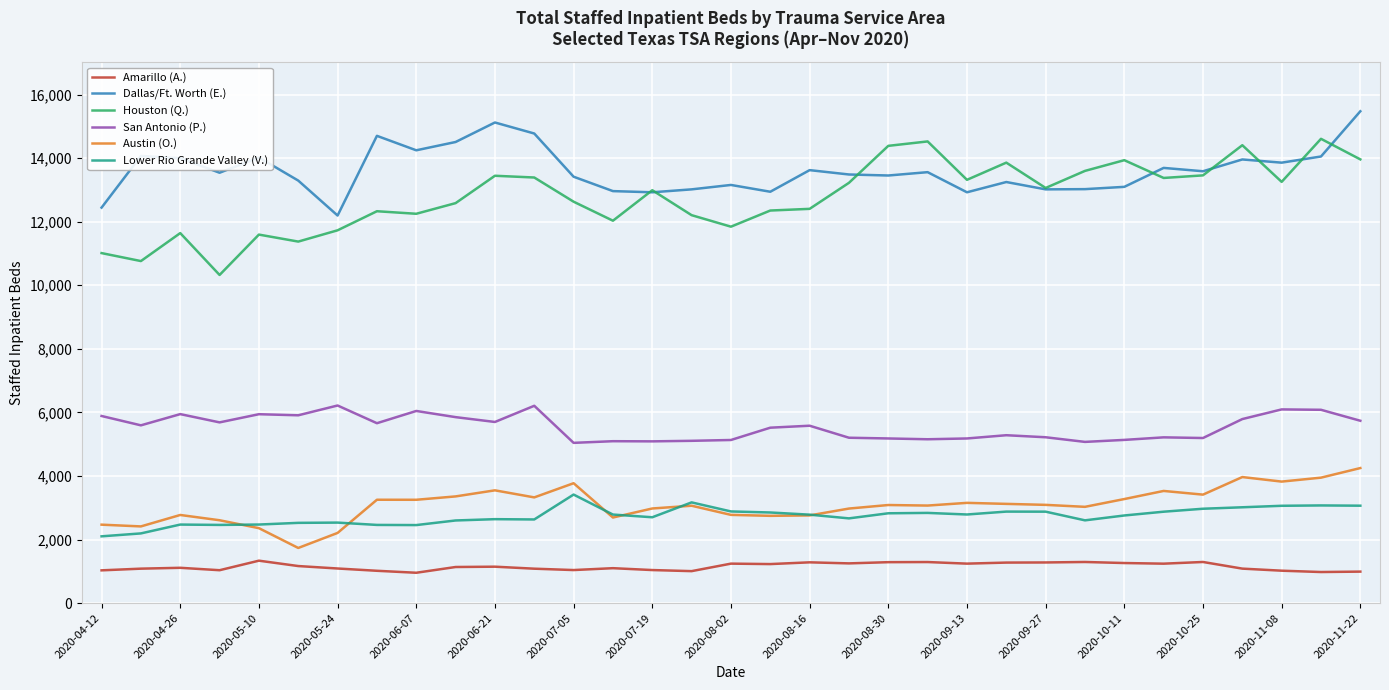

True or false: San Antonio (P.) and Amarillo (A.) cross at least once.

False